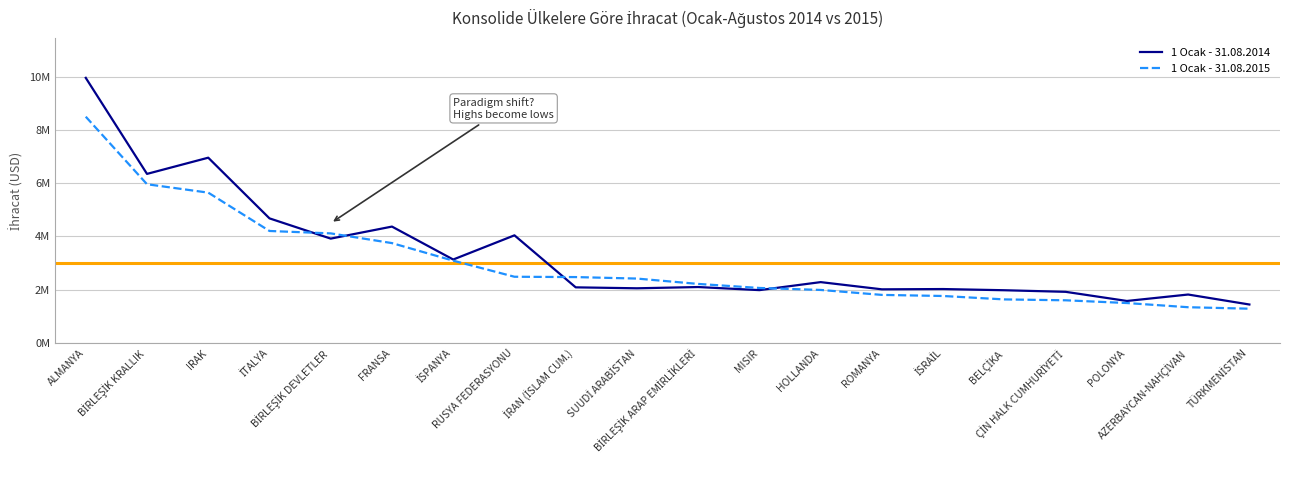

What position from the right is İSPANYA?

14